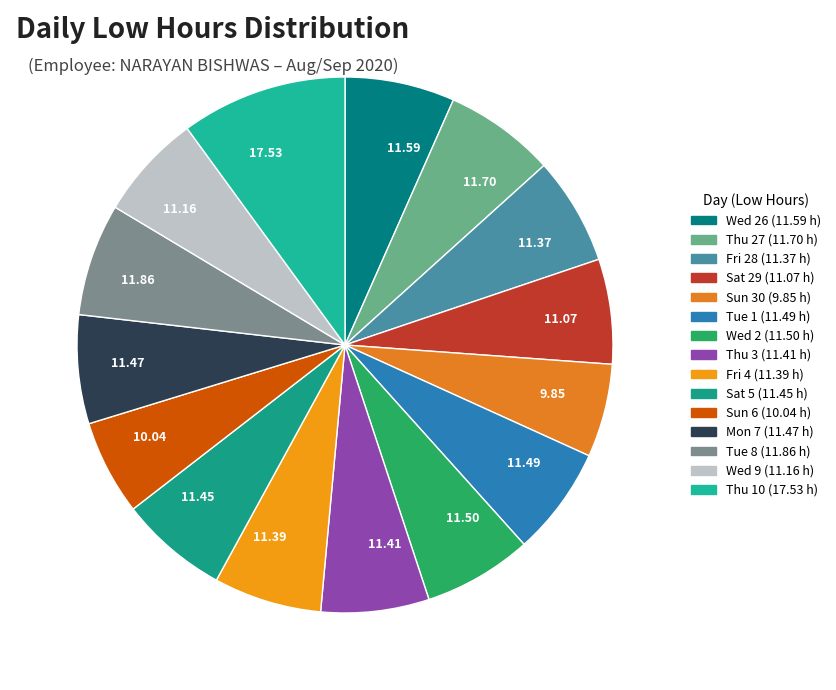

Rank the categories by value from highest to lowest.

Thu 10, Tue 8, Thu 27, Wed 26, Wed 2, Tue 1, Mon 7, Sat 5, Thu 3, Fri 4, Fri 28, Wed 9, Sat 29, Sun 6, Sun 30